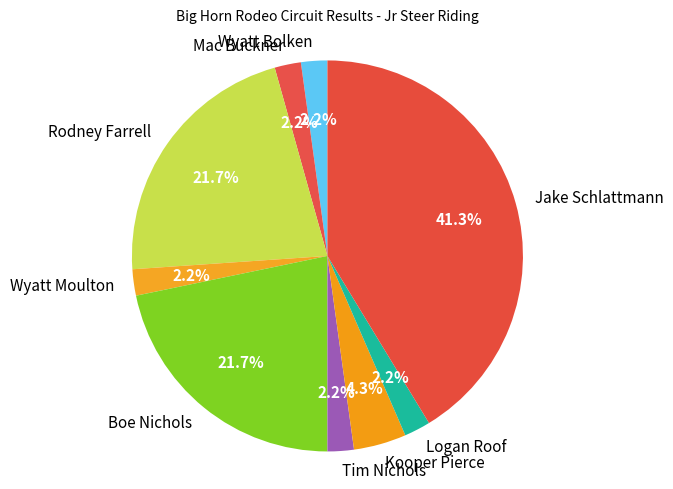

Which slice is the largest?

Jake Schlattmann